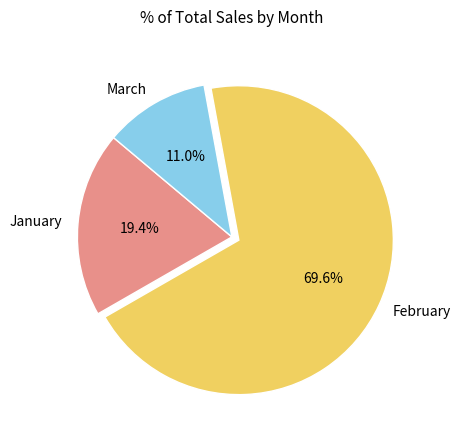

To the nearest percent, what is the difference between the March and January slice percentages?

8%